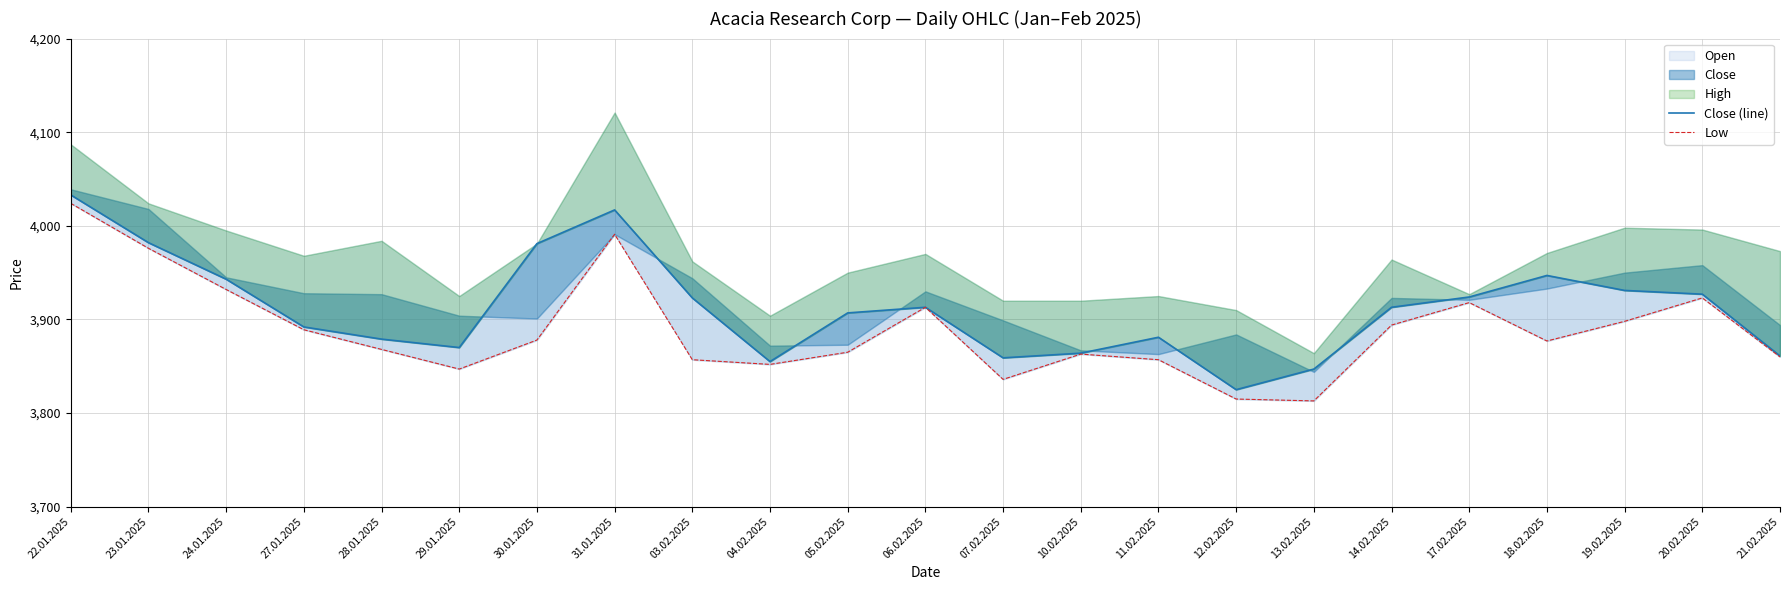

What are all the series names shown in the legend?

Close (line), Low